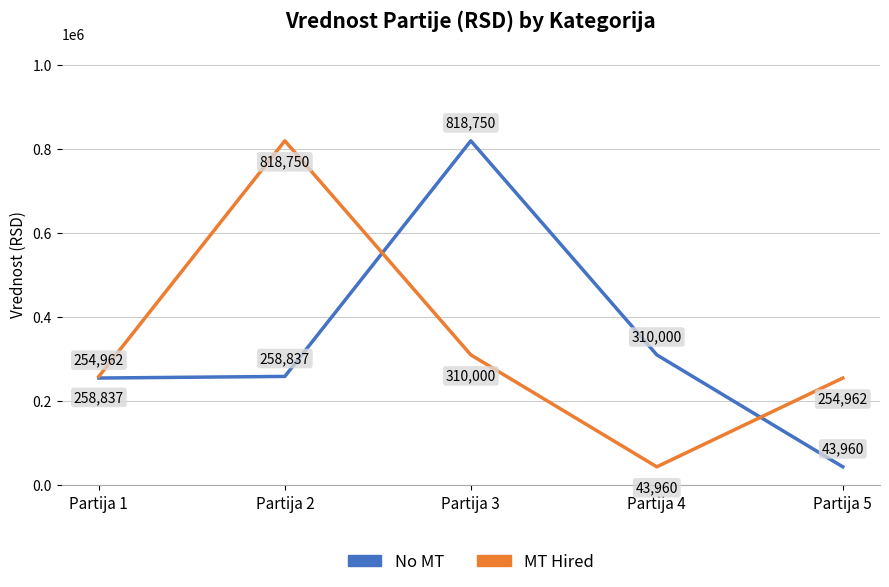

At Partija 1, list the series in order from largest to smallest.

MT Hired, No MT